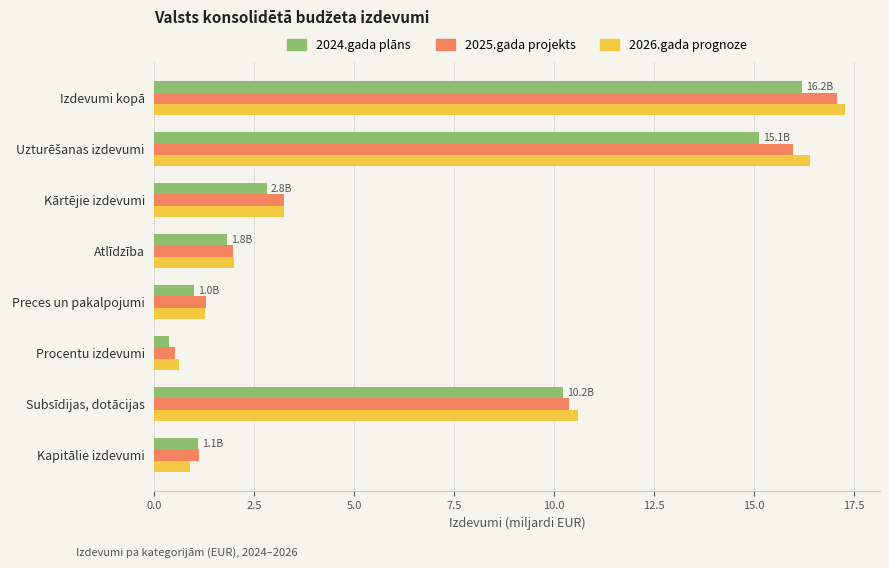

Rank the series by their maximum value, from lowest to highest.

2024.gada plāns, 2025.gada projekts, 2026.gada prognoze